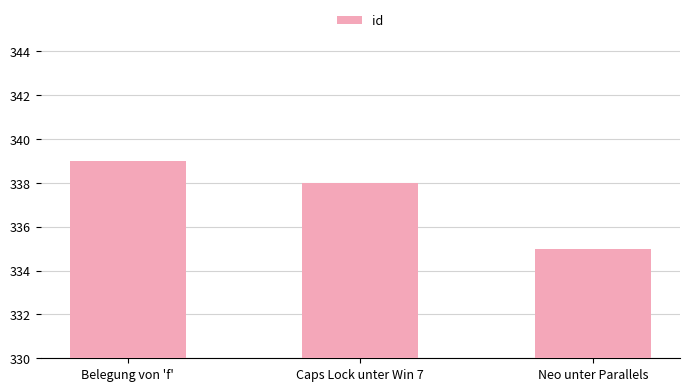

What is the difference between the maximum and minimum values?

4